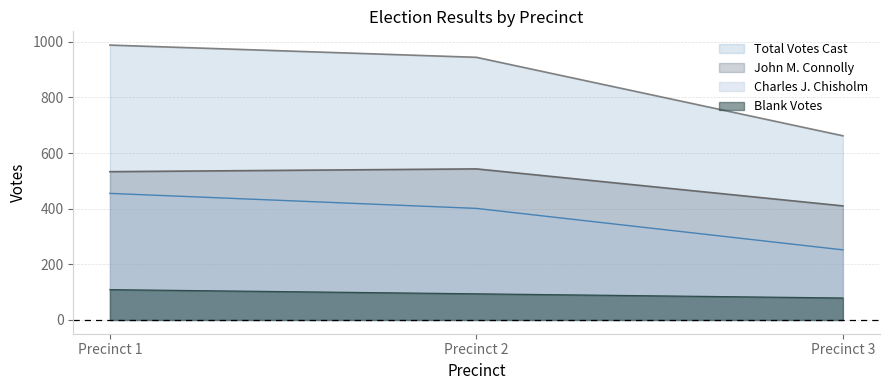

What is the difference between the Blank Votes values at Precinct 1 and Precinct 2?

15